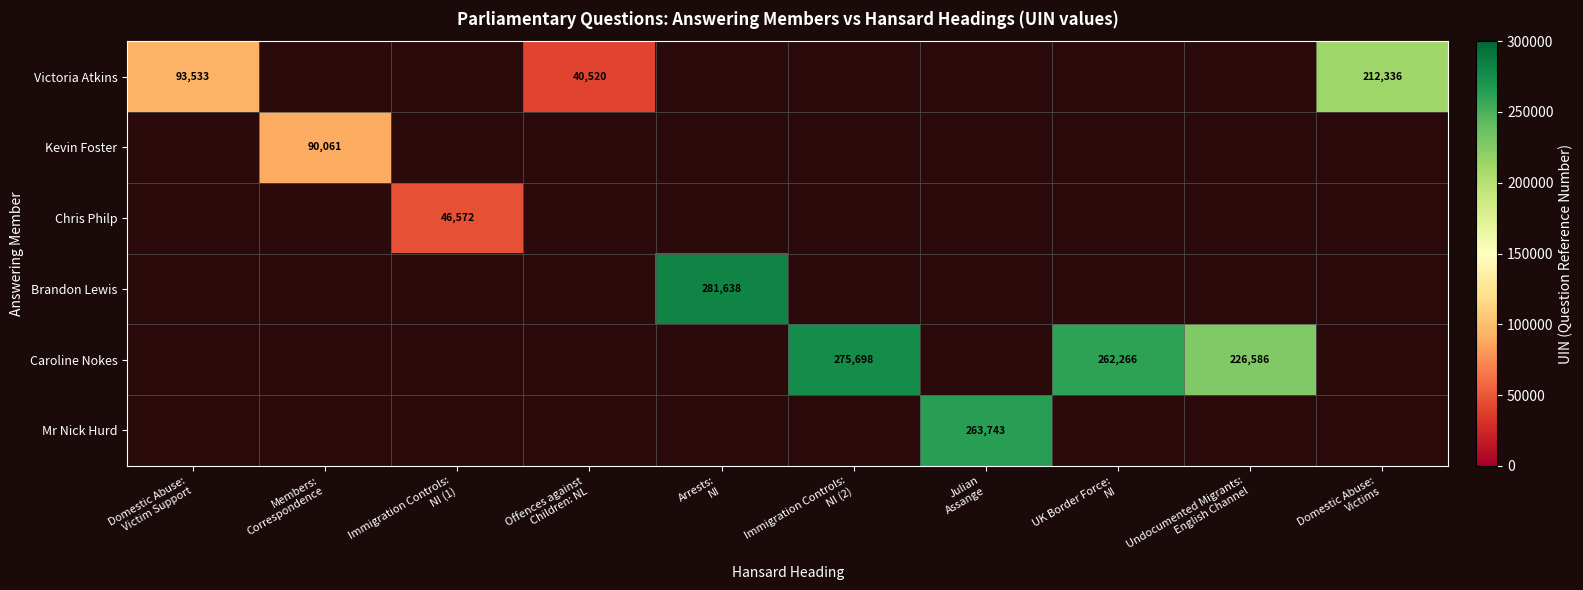

What is the sum of all Kevin Foster values?

90061